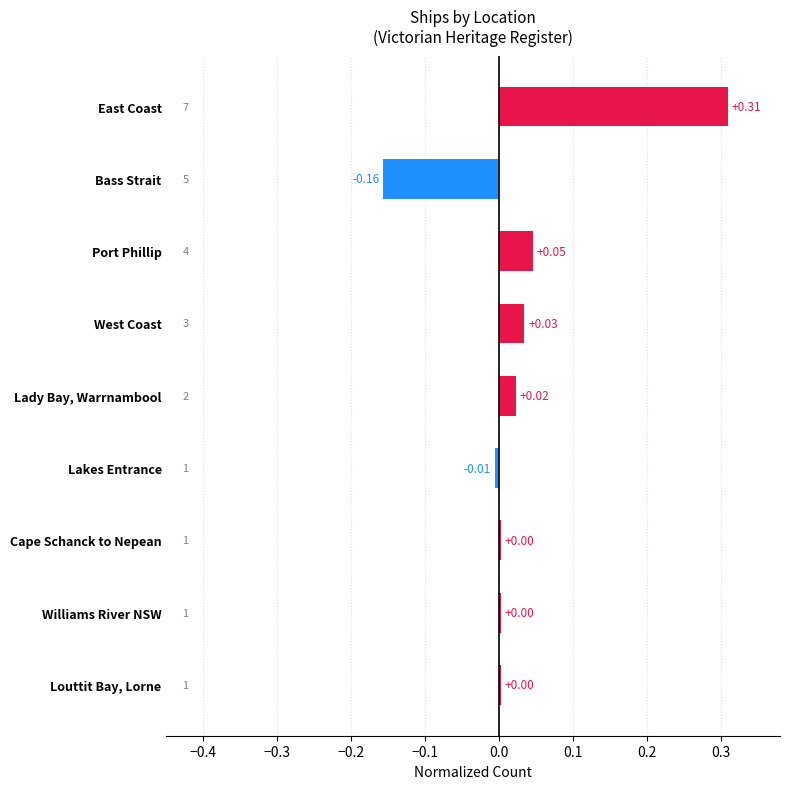

Which has a higher value, Cape Schanck to Nepean or East Coast?

East Coast